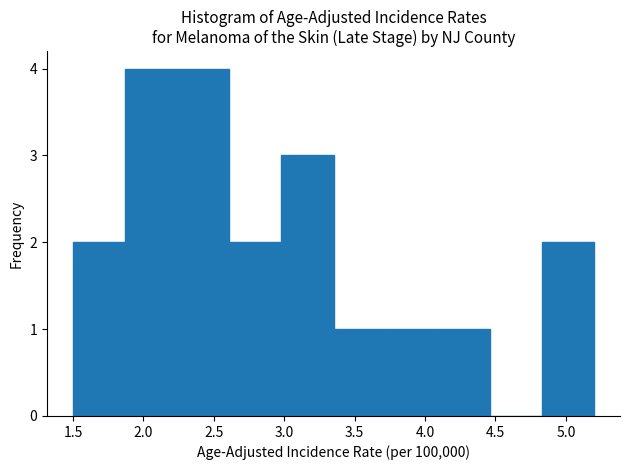

What is the height of the bar covering 1.50 to 1.87 on the x-axis? Neither the bar edges nor the heights are printed on the chart, so give them approximately, as read against the axes.

2